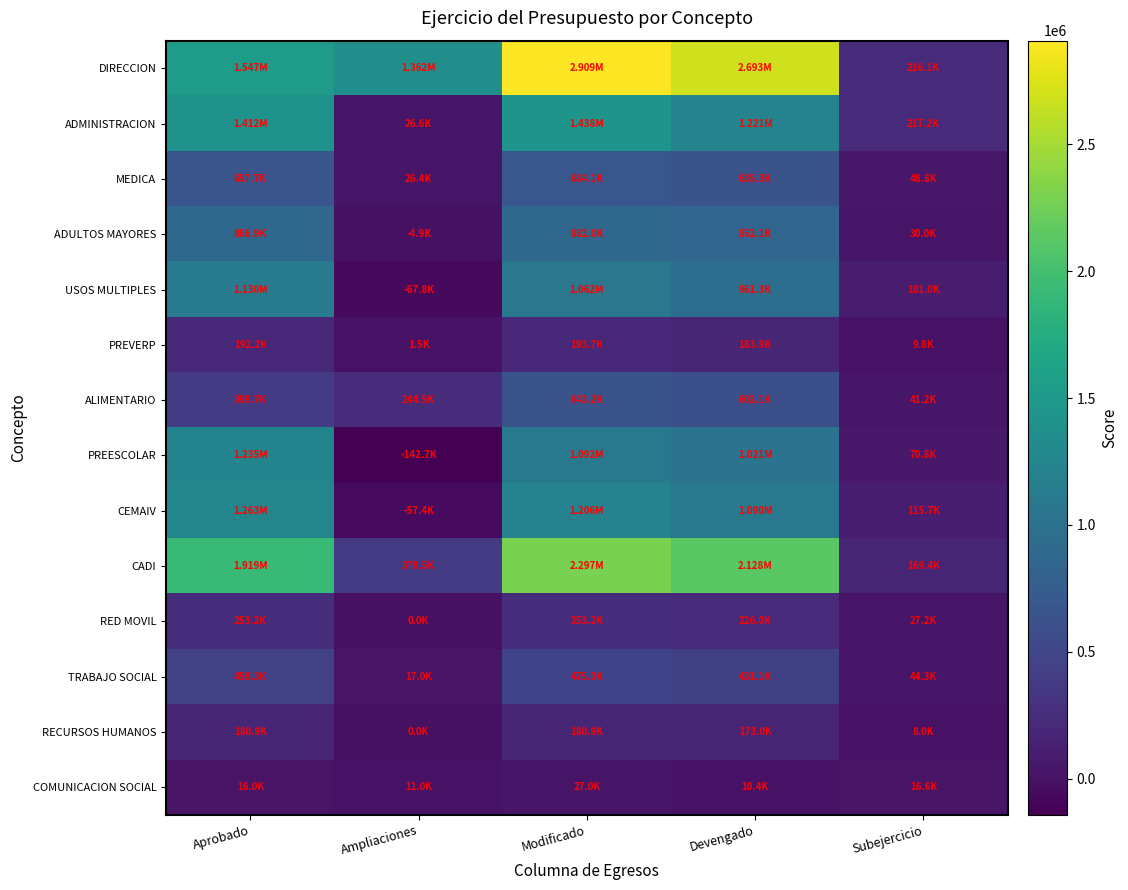

What is the minimum value shown in the chart?

-142708.7